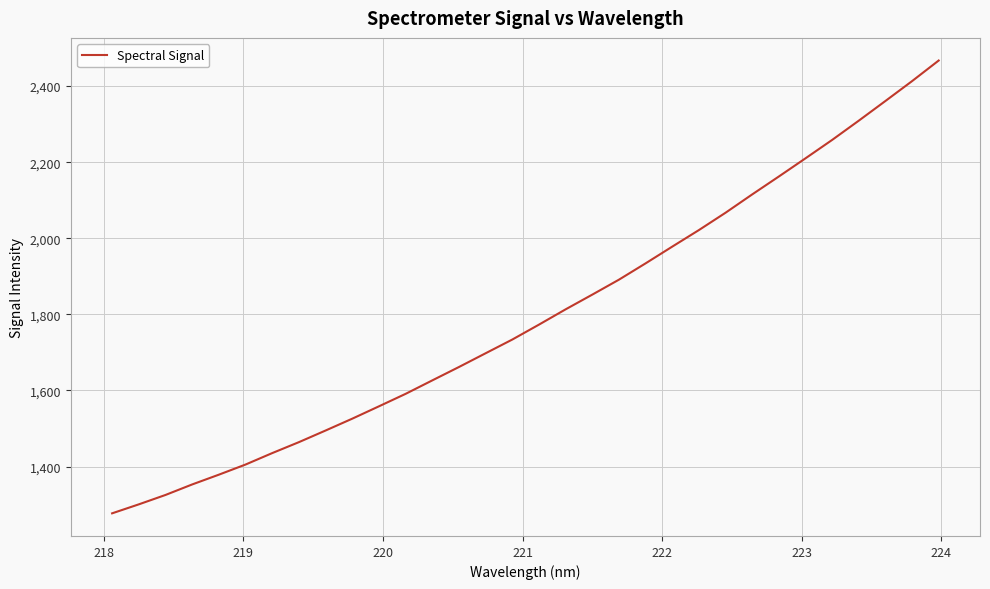

What is the difference between the maximum and minimum values?

1190.0